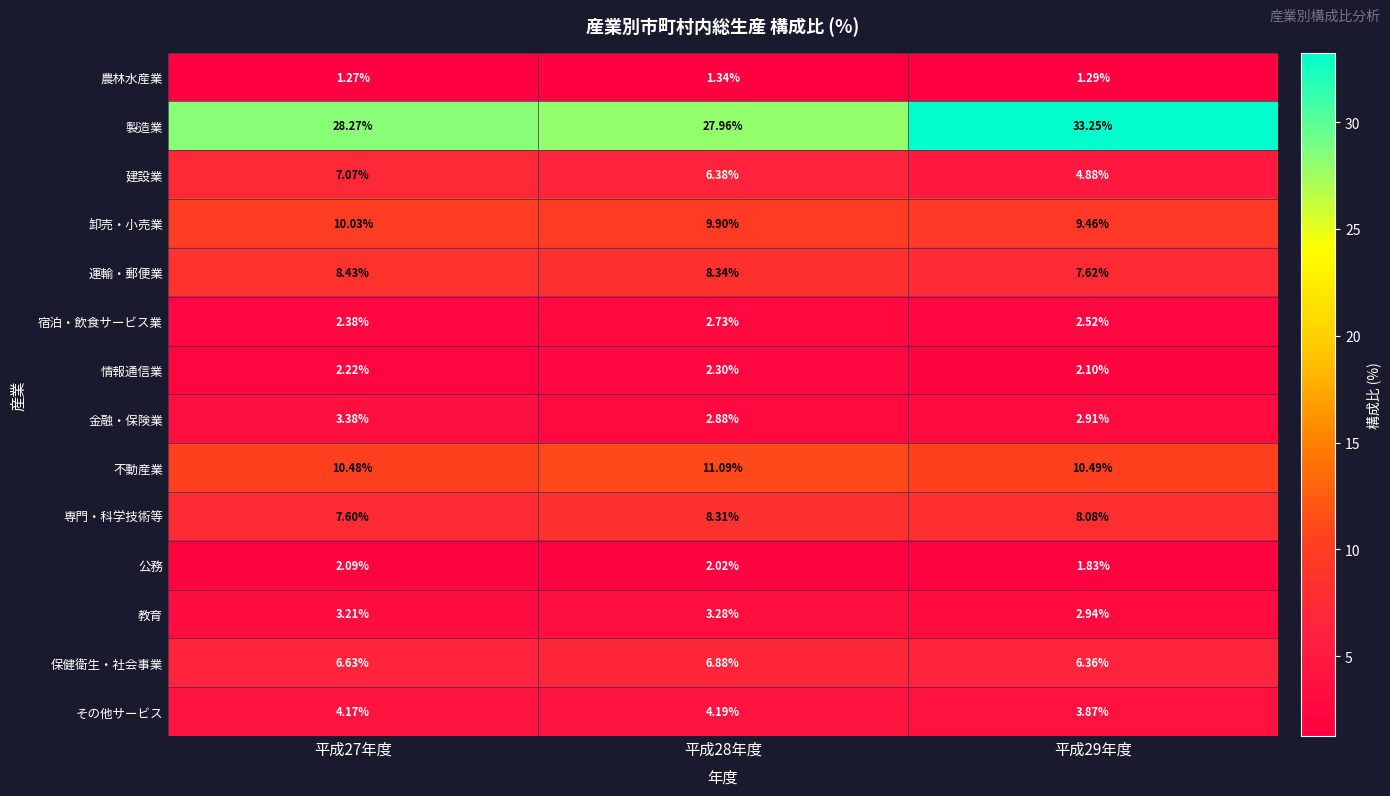

Which series has the largest total across all categories?

製造業